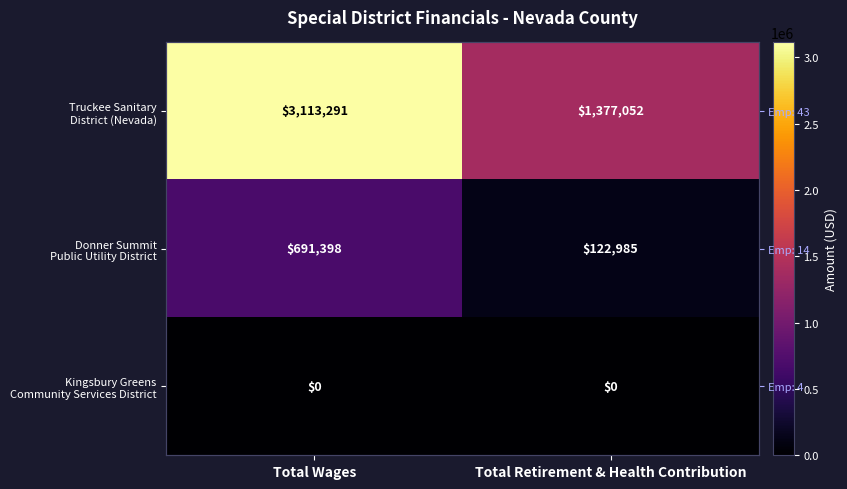

Is it true that Donner Summit Public Utility District equals 122985.0 at Total Retirement & Health Contribution?

True